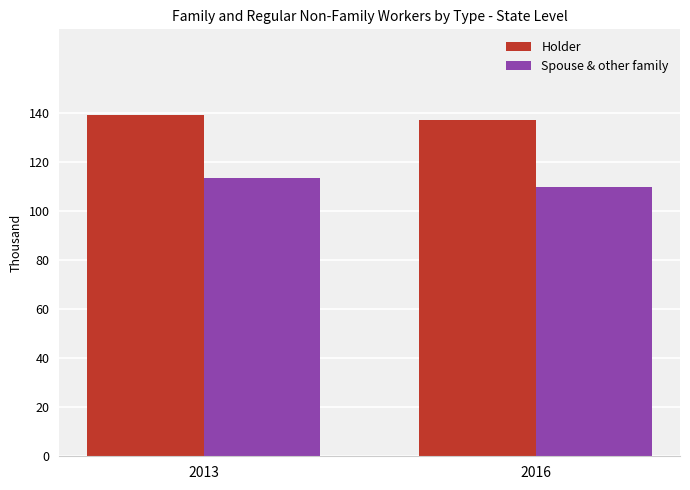

What is the difference between the highest and lowest values at 2016?

27.3